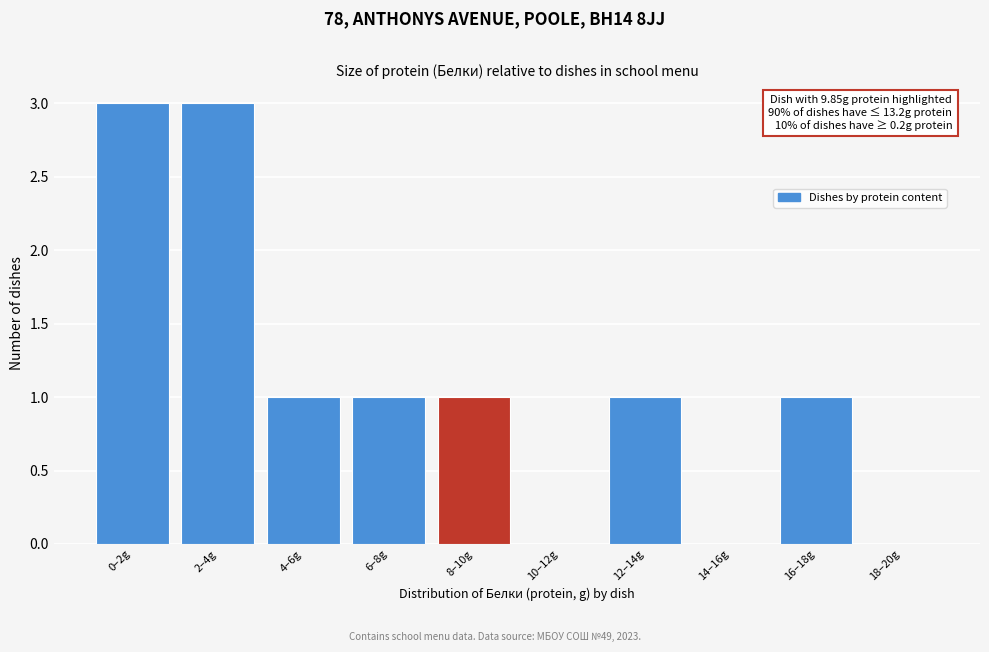

Reading right to left, list all the values displayed in this chart.

18–20g=0	16–18g=1	14–16g=0	12–14g=1	10–12g=0	8–10g=1	6–8g=1	4–6g=1	2–4g=3	0–2g=3